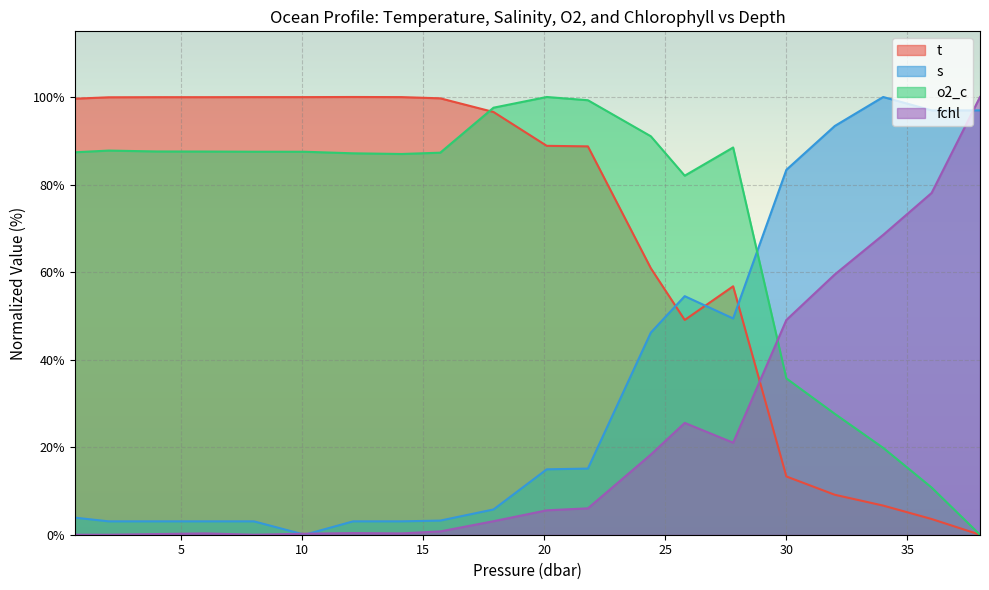

In fchl, how many points are higher than both neighbors (excluding endpoints)?

3